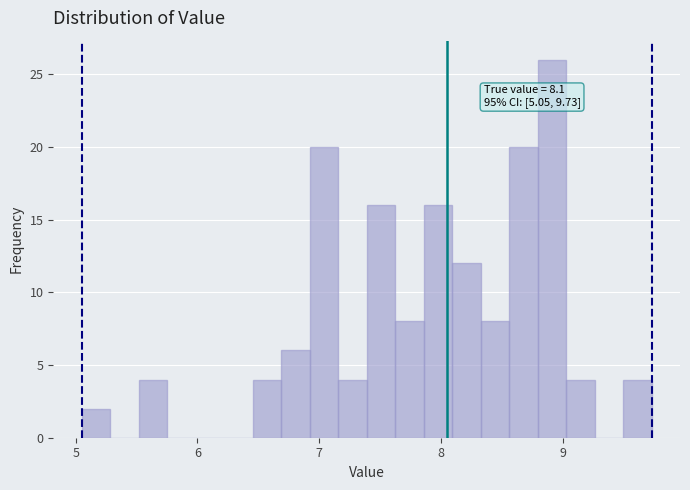

Read against the x-axis, roughly where is the centre of the tallest bar?

8.9